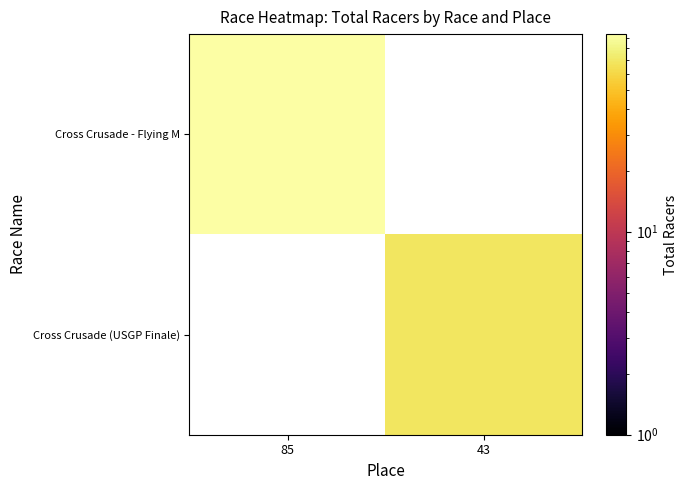

Rank the series by their maximum value, from highest to lowest.

Cross Crusade - Flying M, Cross Crusade (USGP Finale)